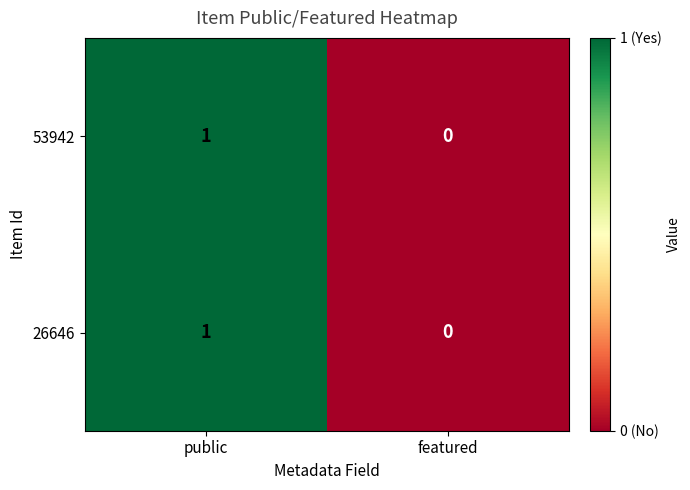

Is it true that 53942 equals 1 at public?

True